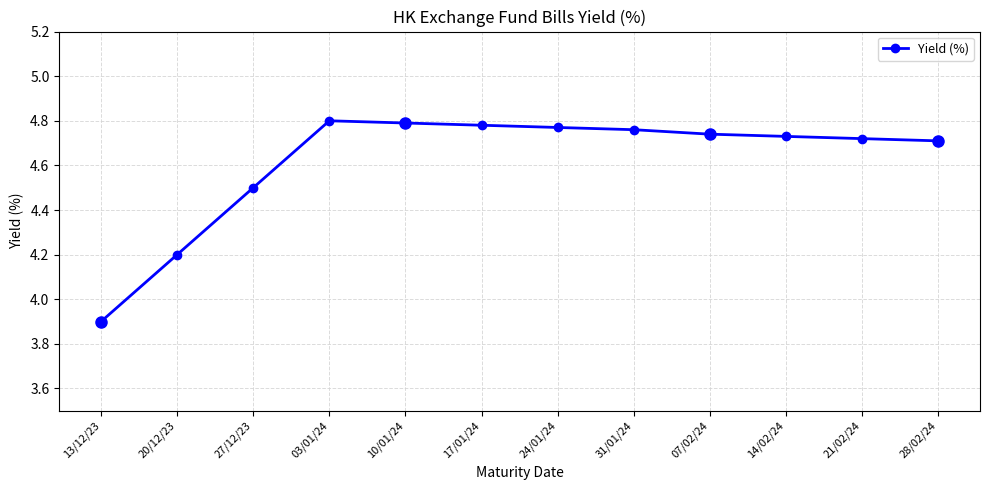

What is the minimum value shown in the chart?

3.9